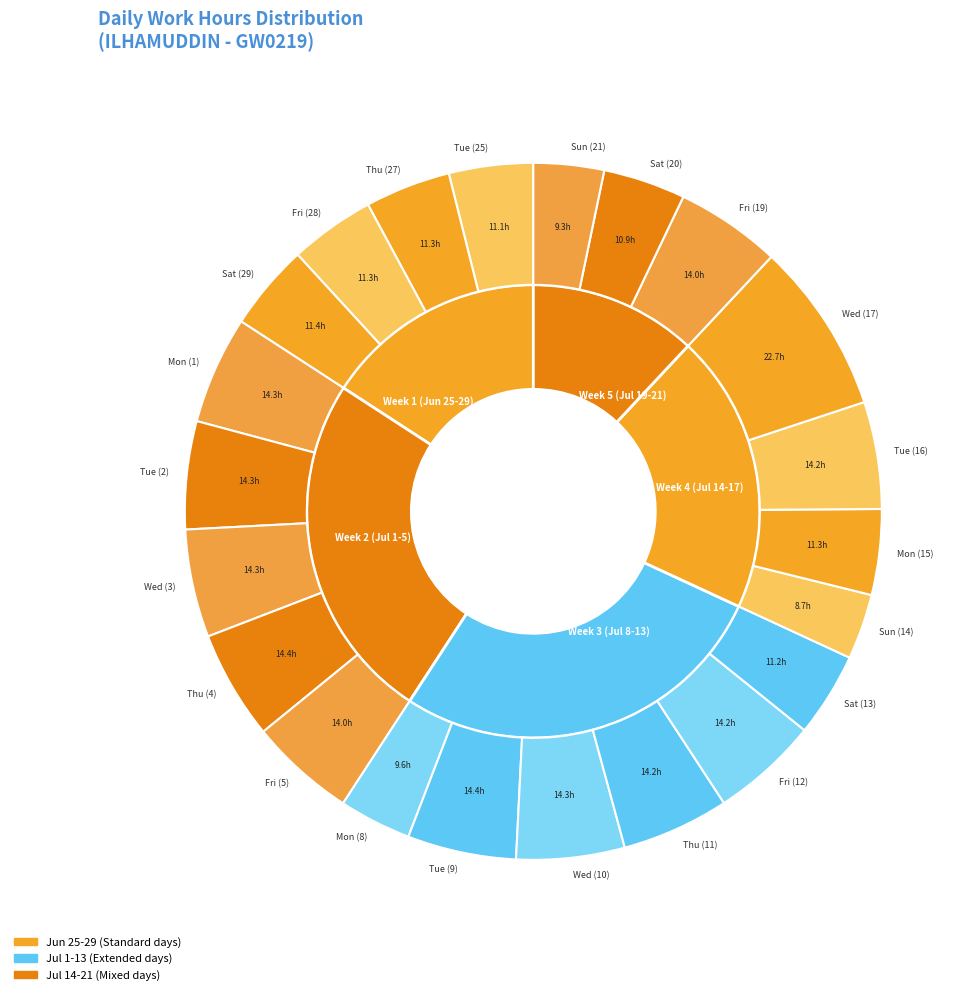

What is the ratio of the value at Tue (2) to the value at Wed (10)?

1.0